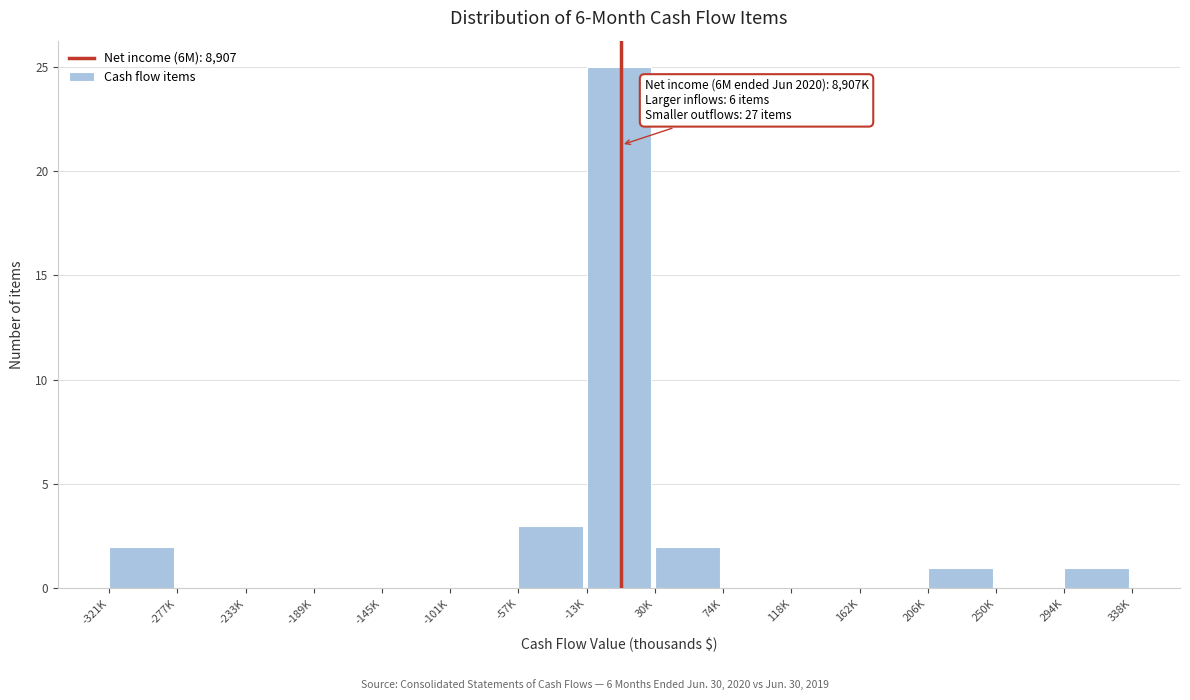

Reading left to right, list all the values displayed in this chart.

-321K=2	-277K=0	-233K=0	-189K=0	-145K=0	-101K=0	-57K=3	-13K=25	30K=2	74K=0	118K=0	162K=0	206K=1	250K=0	294K=1